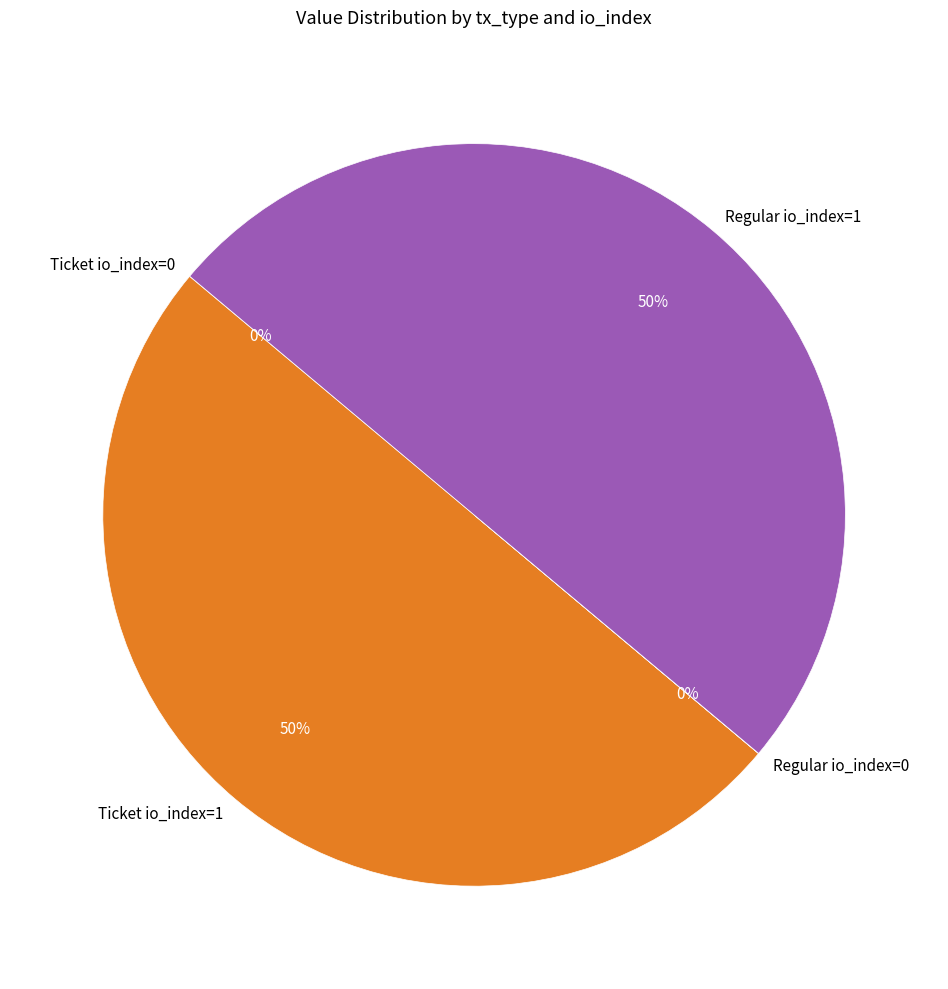

The Regular io_index=1 slice represents 59% of the pie. True or false?

False